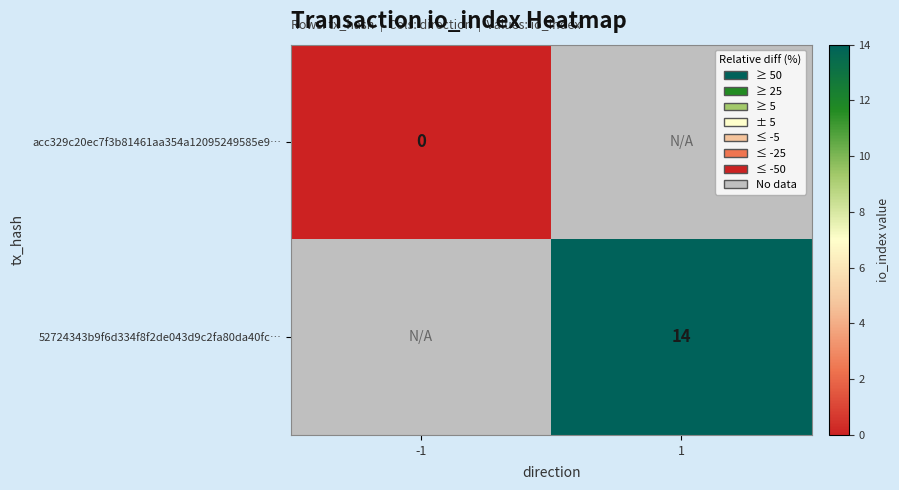

Is the value of acc329c20ec7f3b81461aa354a12095249585e9… at -1 greater than the value of 52724343b9f6d334f8f2de043d9c2fa80da40fc… at 1?

No